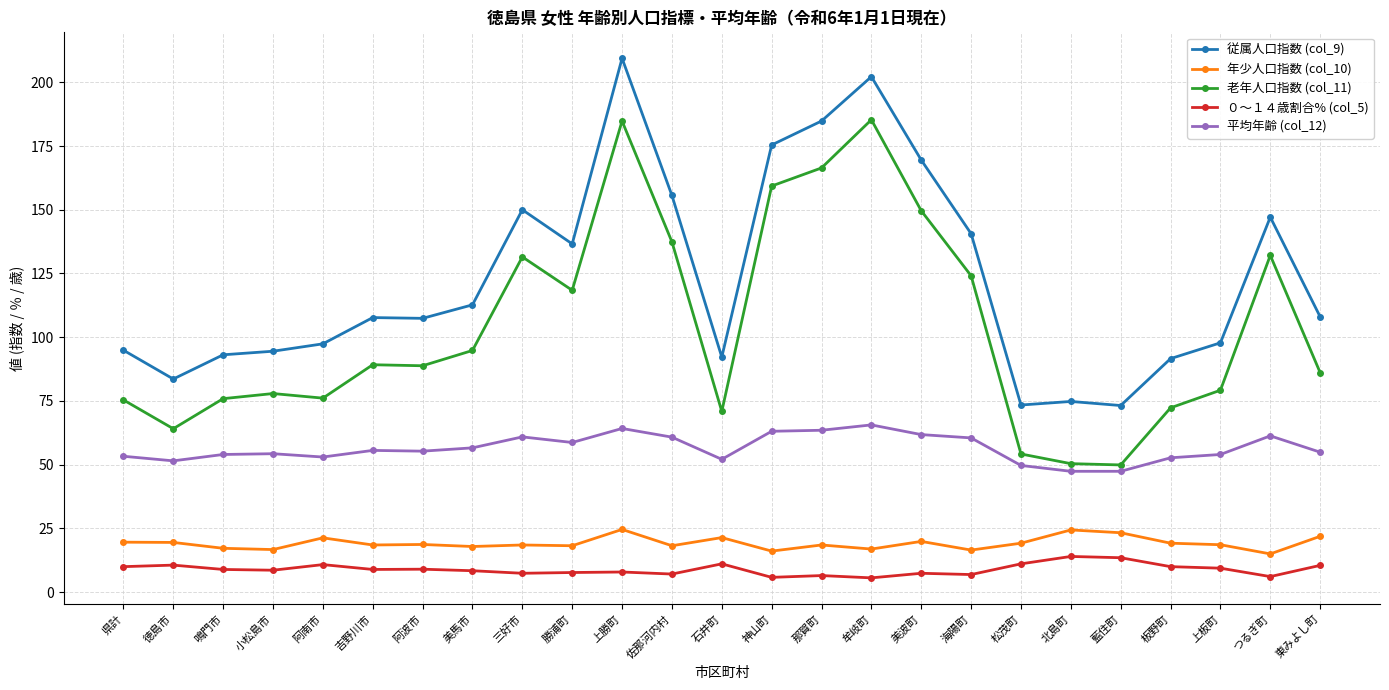

Is it true that 老年人口指数 (col_11) equals 134.7 at 小松島市?

False